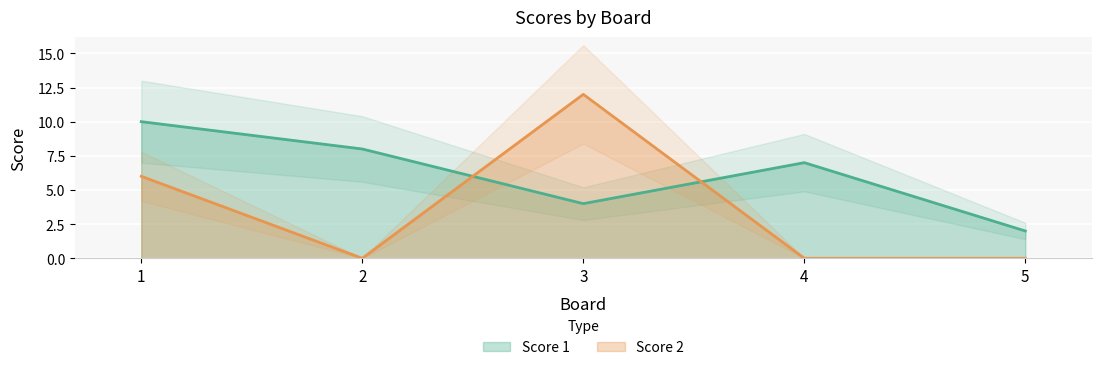

True or false: Score 2 and Score 1 cross at least once.

True